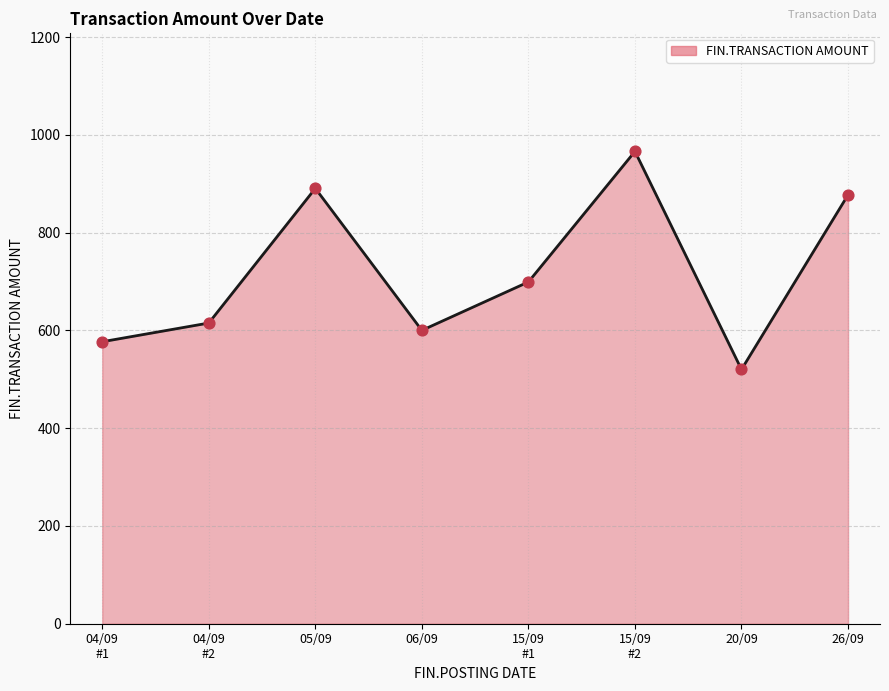

Approximately how many times larger is the value at 15/09
#2 compared to 05/09?

1.1